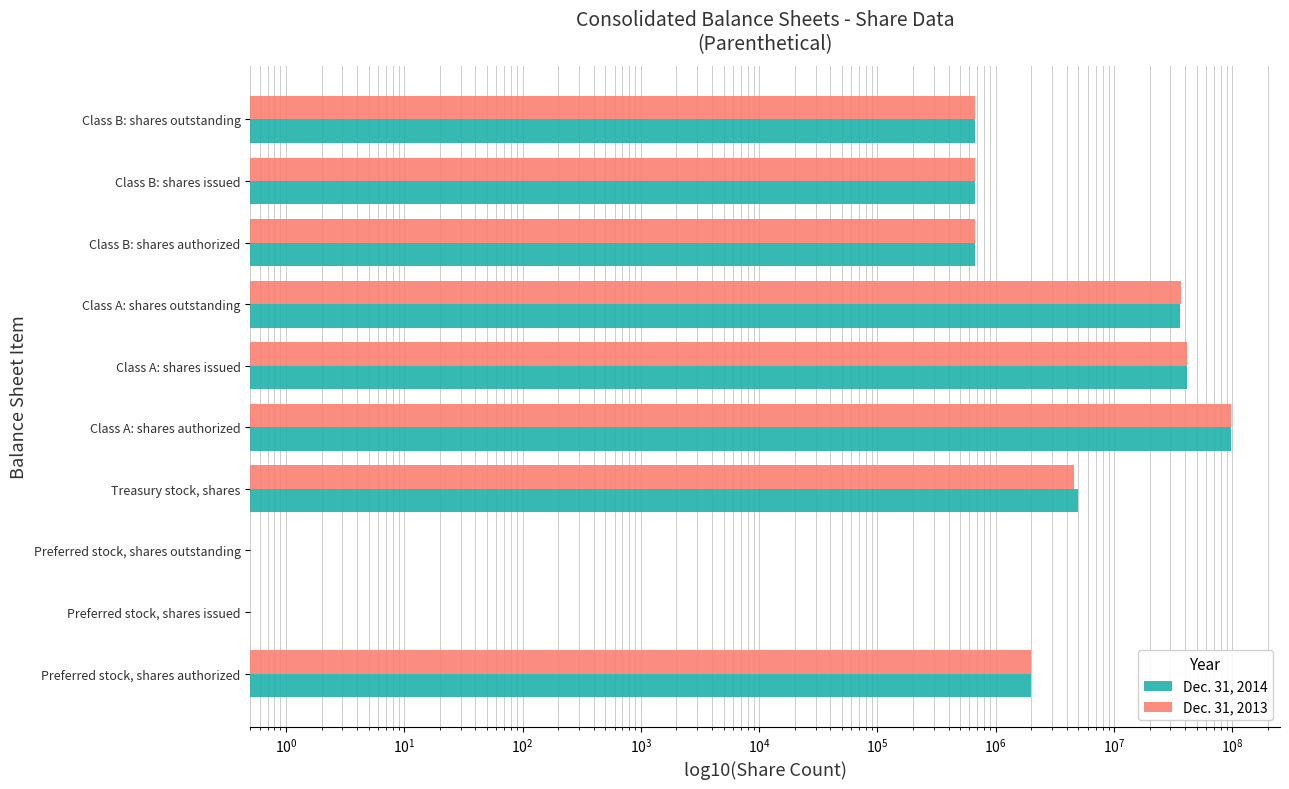

What is the difference between the maximum and minimum values in the Dec. 31, 2014 series?

97337699.5